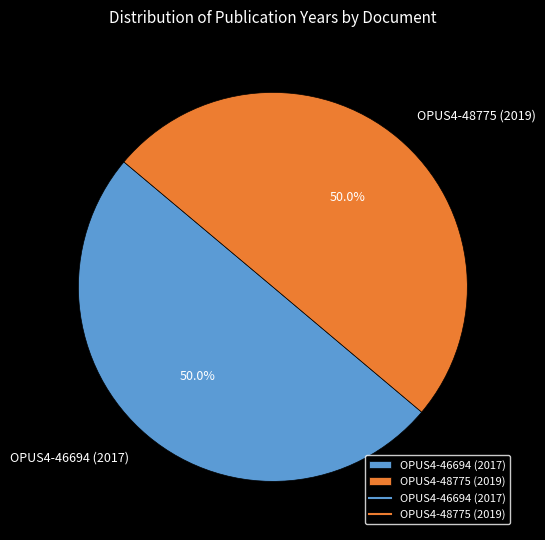

What is the ratio of the value at OPUS4-48775 (2019) to the value at OPUS4-46694 (2017)?

1.0